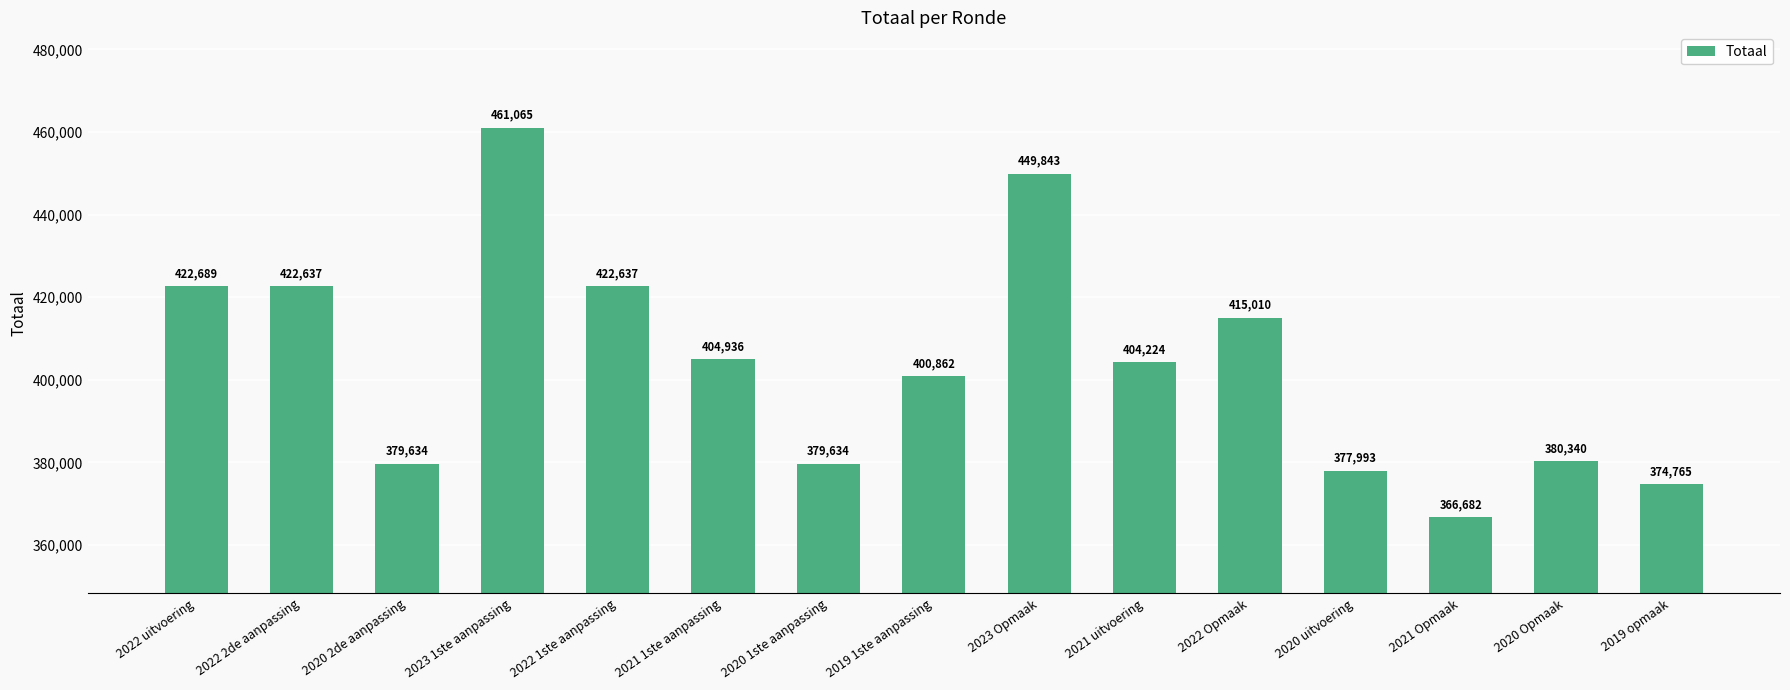

What is the smallest value displayed?

366682